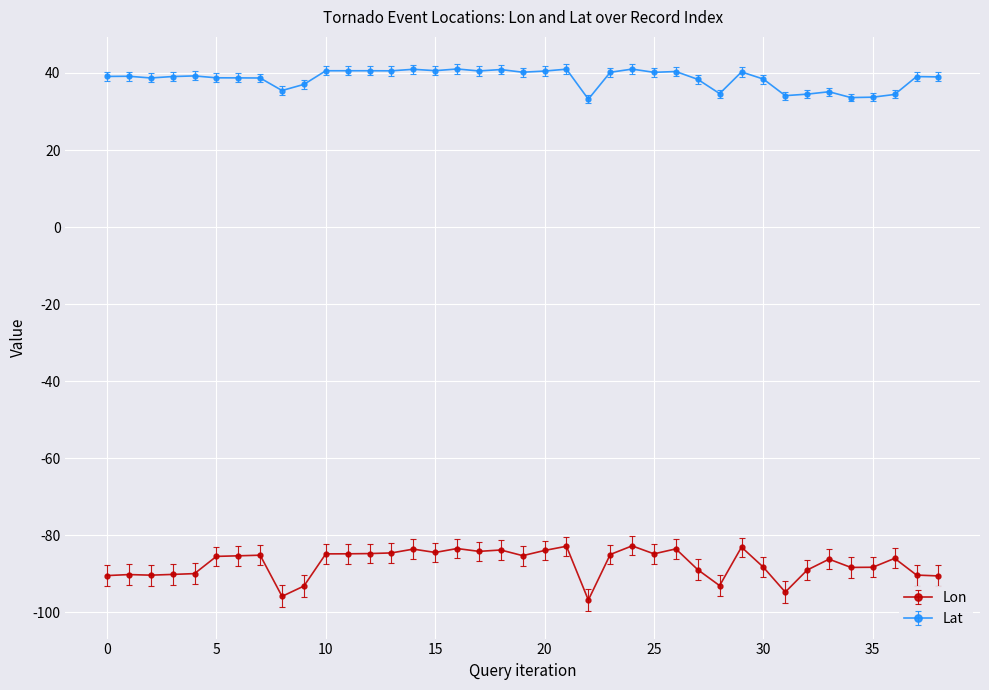

List the series in order of their peak value, highest first.

Lat, Lon